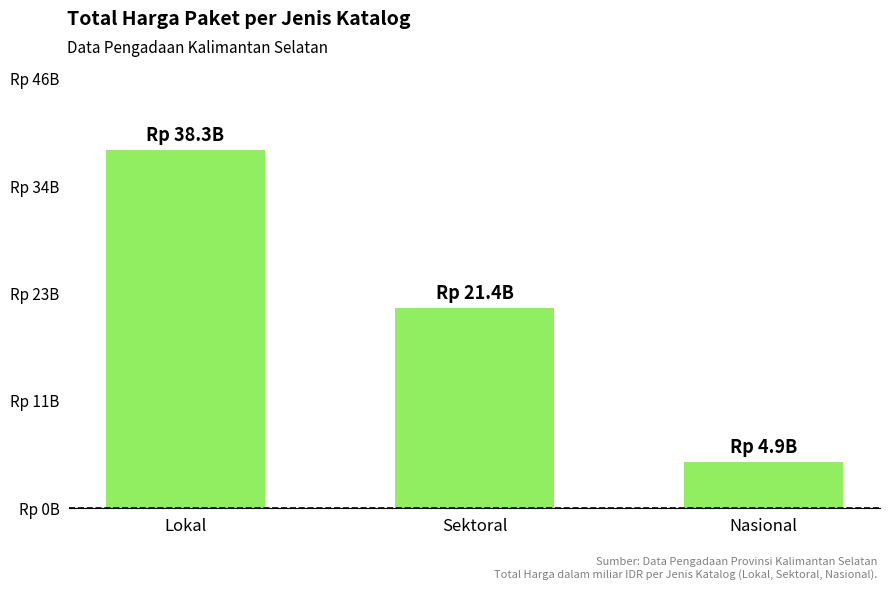

What position from the left is Nasional?

3